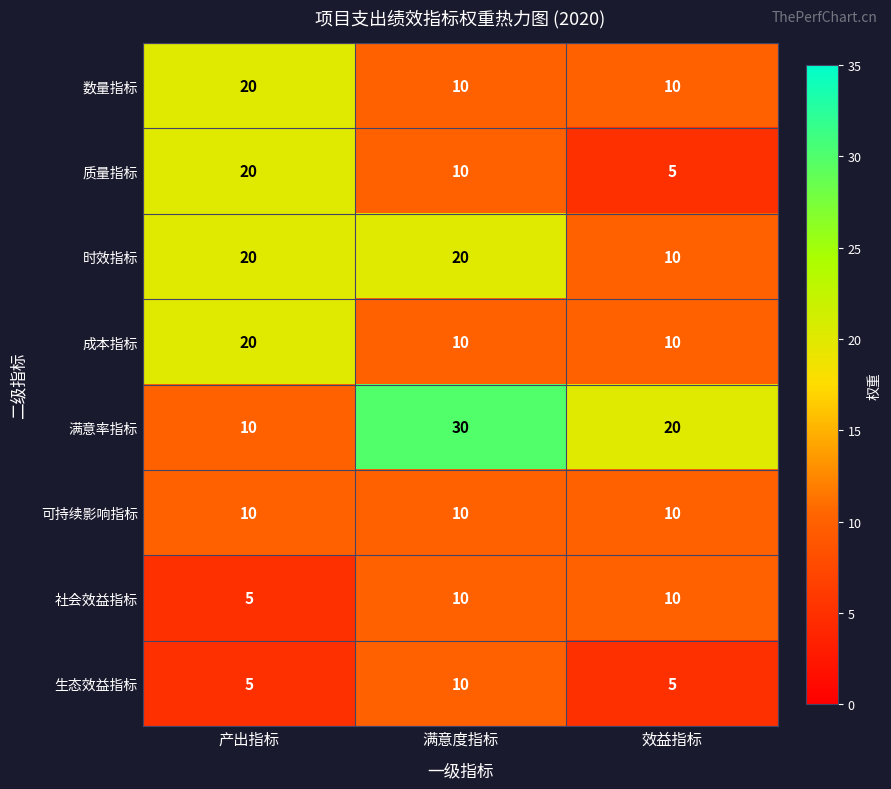

The 生态效益指标 series shows 2 at 产出指标. True or false?

False